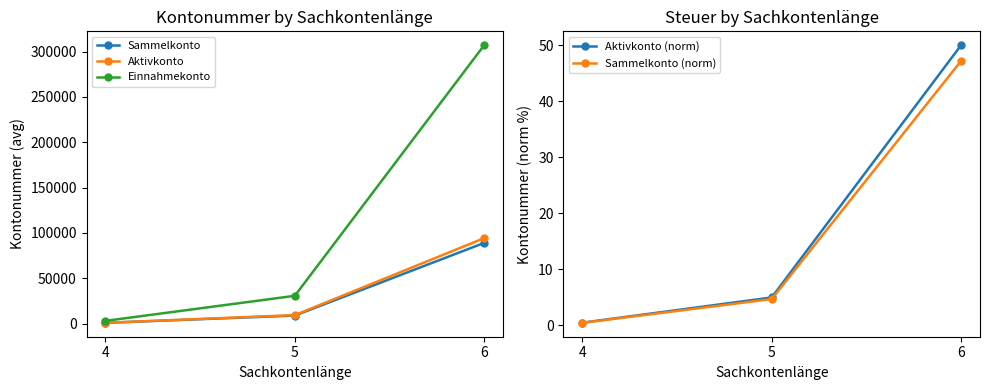

Reading left to right, transcribe all the data shown in this chart.

Sammelkonto: 4=890.0	5=8900.0	6=89000.0
Aktivkonto: 4=943.0	5=9430.0	6=94300.0
Einnahmekonto: 4=3070.0	5=30700.0	6=307000.0
Aktivkonto (norm): 4=0.5	5=5.0	6=50.0
Sammelkonto (norm): 4=0.5	5=4.7	6=47.2